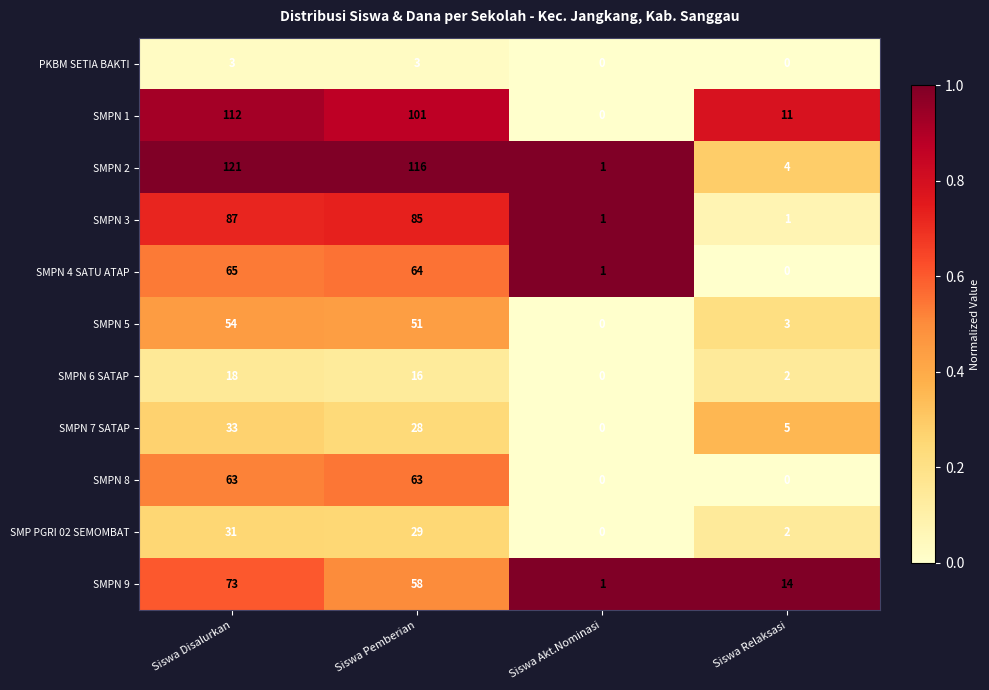

What is the total value across all series at Siswa Akt.Nominasi?

4